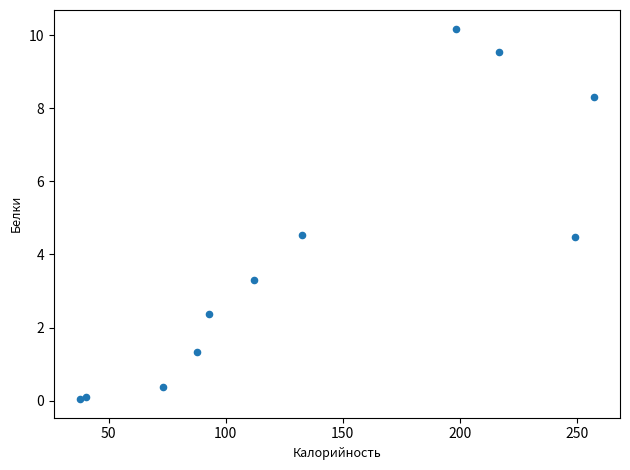

What is the range of Y values (max minus min)?

10.1